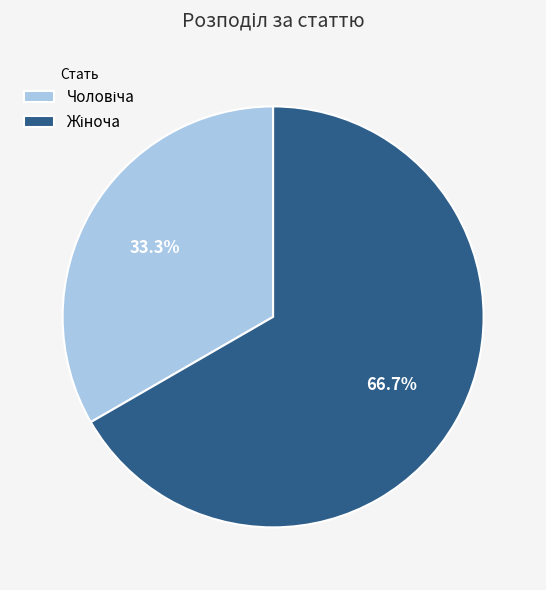

Does any single category account for the majority?

Yes